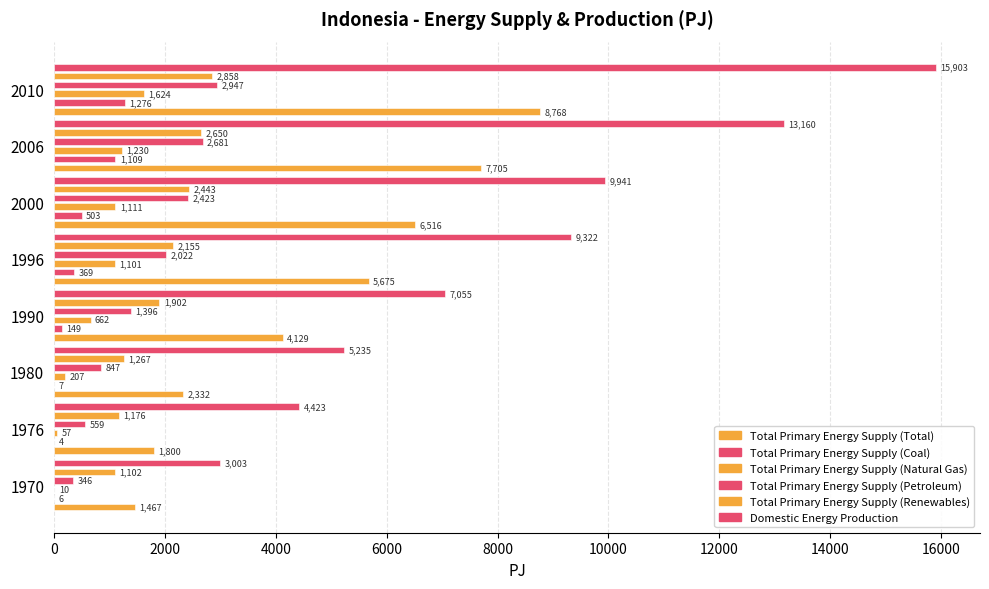

The value of Domestic Energy Production at 2010 is 15902.9. True or false?

True